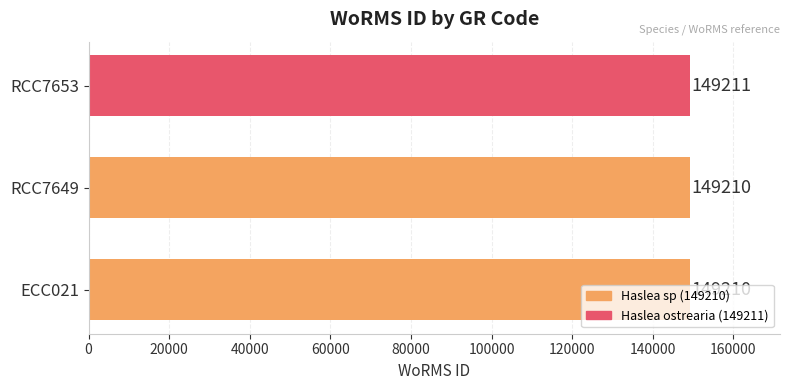

What is the sum of the values at ECC021 and RCC7649?

298420